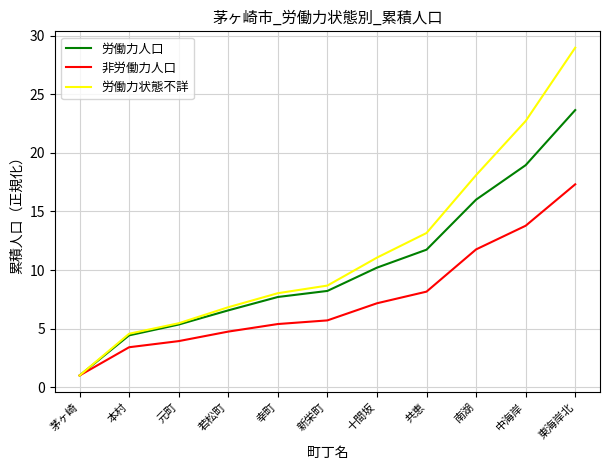

At 南湖, list the series in order from largest to smallest.

労働力状態不詳, 労働力人口, 非労働力人口